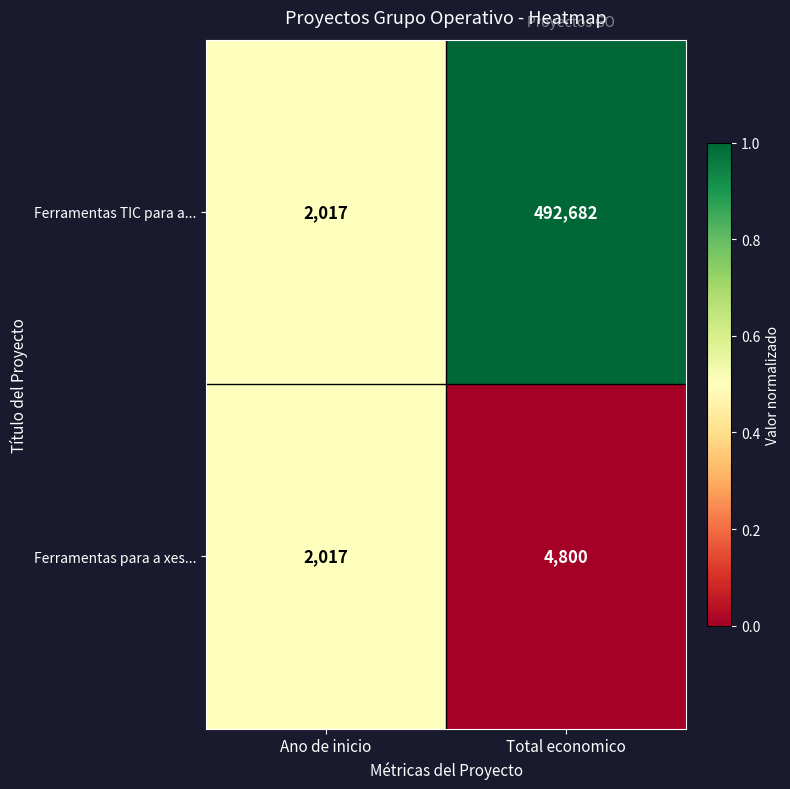

Reading left to right, what are all the values shown in this chart?

Ferramentas TIC para a...: 2017	492682
Ferramentas para a xes...: 2017	4800